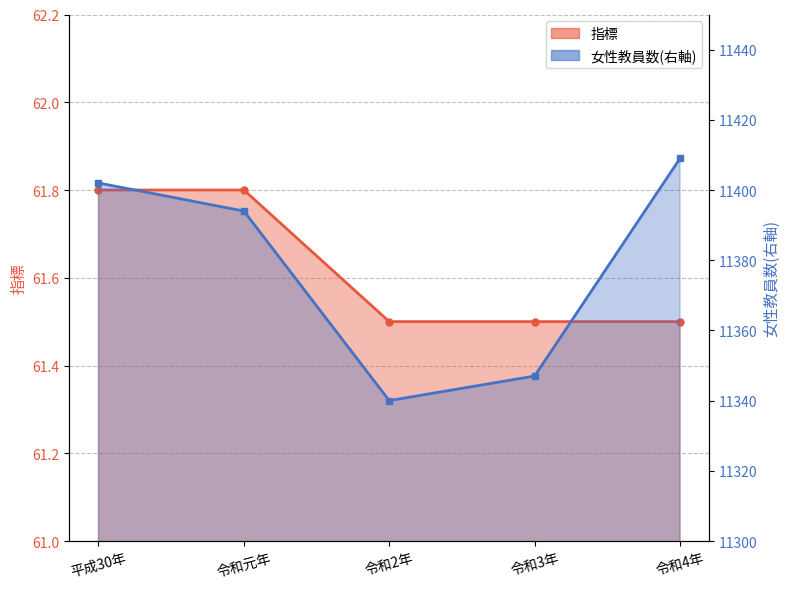

What is the sum of all 指標 values?

308.1